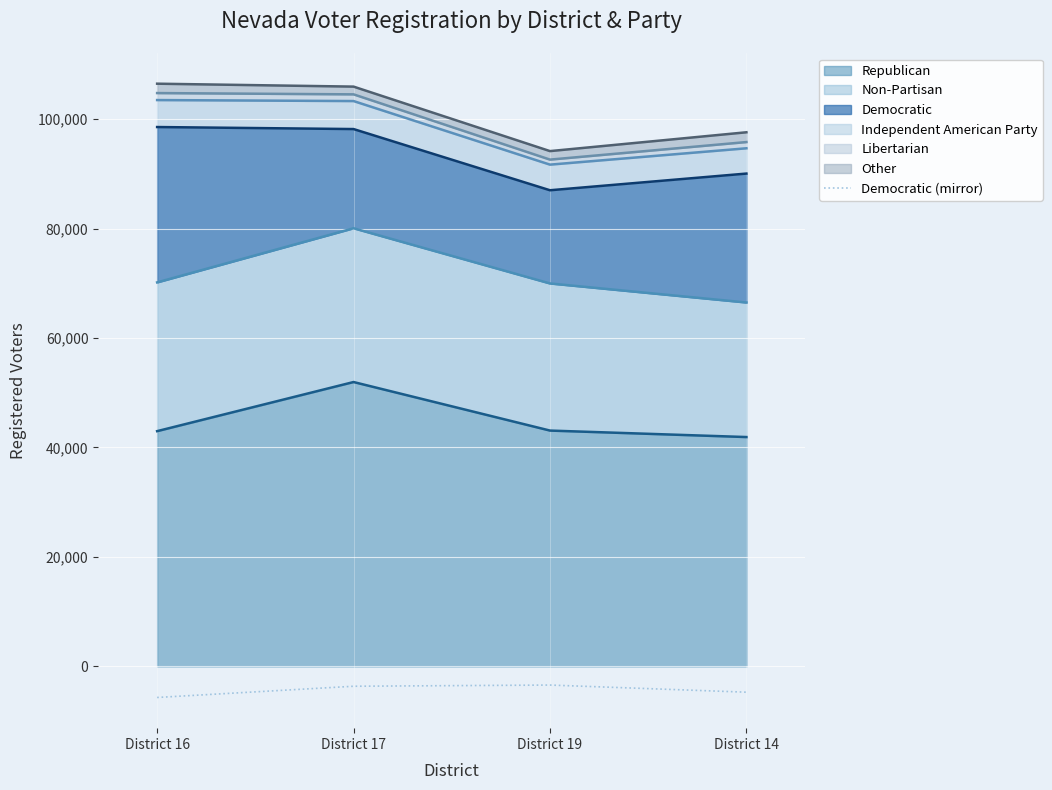

True or false: the data shows -4711.4 at District 14.

True